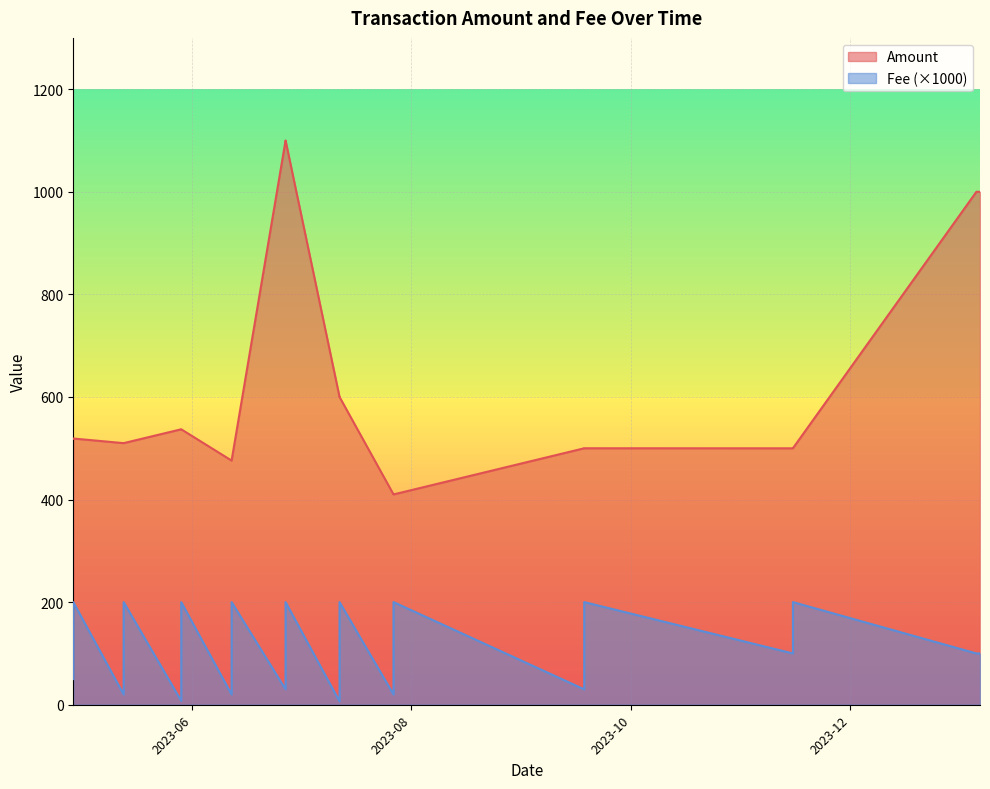

What is the spread (max minus min) of values at 2023-05-13?

510.0